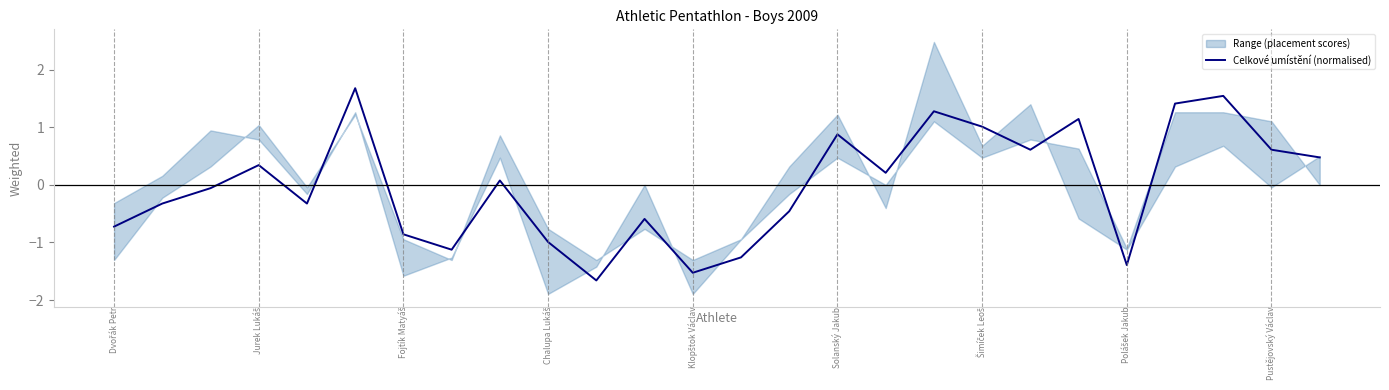

What is the value of the 2nd point from the left?

-0.3